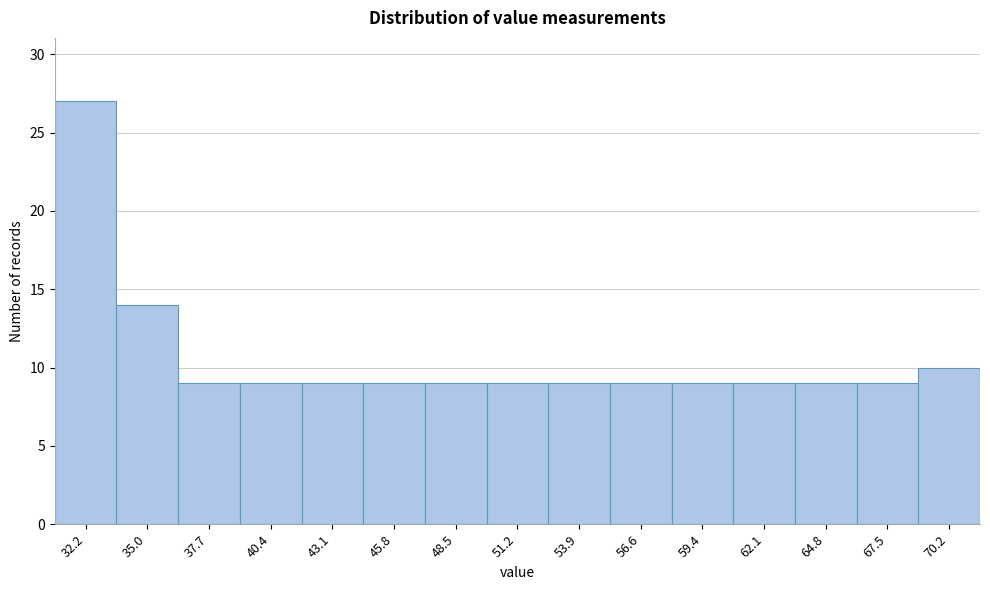

Reading left to right, what are all the values shown in this chart?

27	14	9	9	9	9	9	9	9	9	9	9	9	9	10